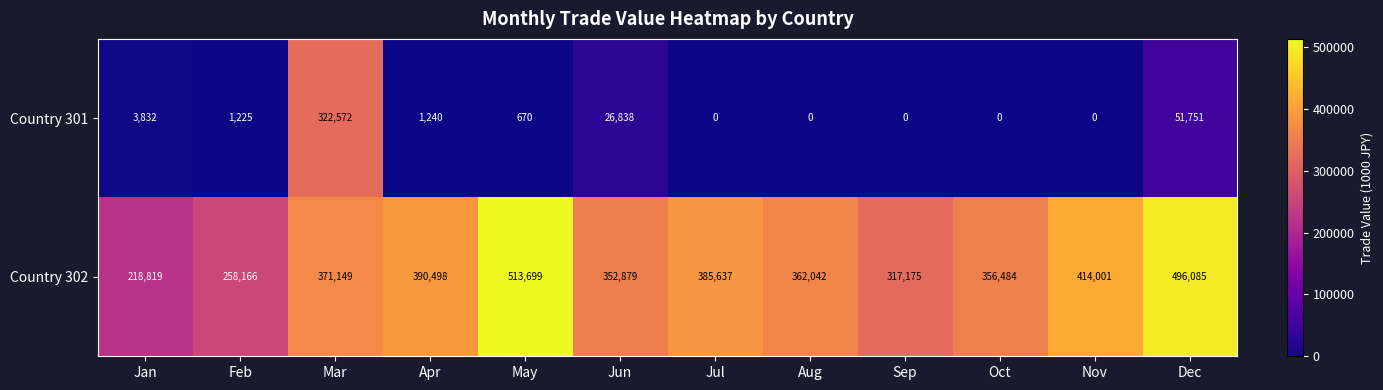

True or false: Country 302 has a value of 362042 at Aug.

True